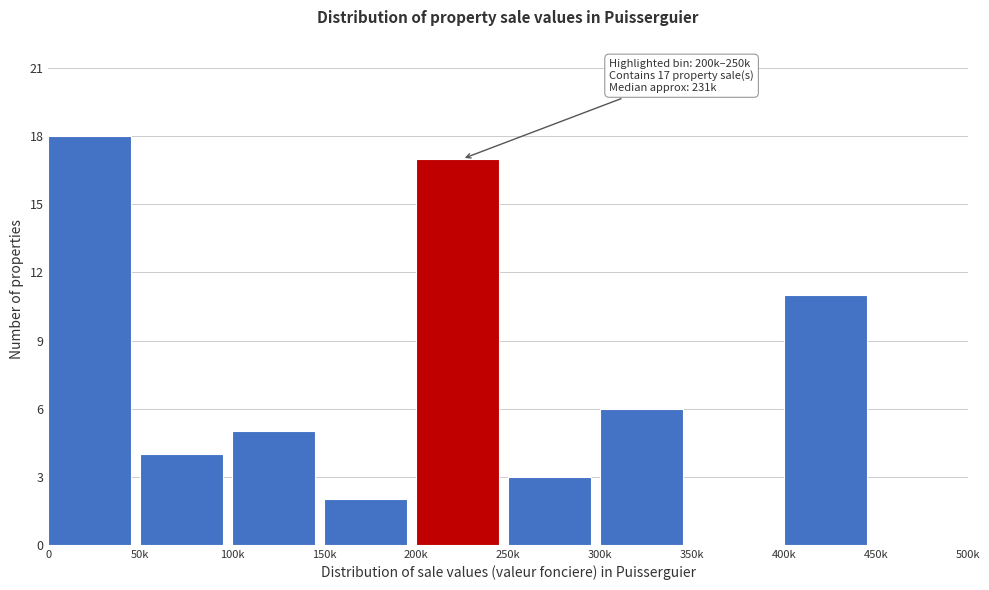

Reading left to right, extract all data points from this chart.

0=18	50k=4	100k=5	150k=2	200k=17	250k=3	300k=6	350k=0	400k=11	450k=0